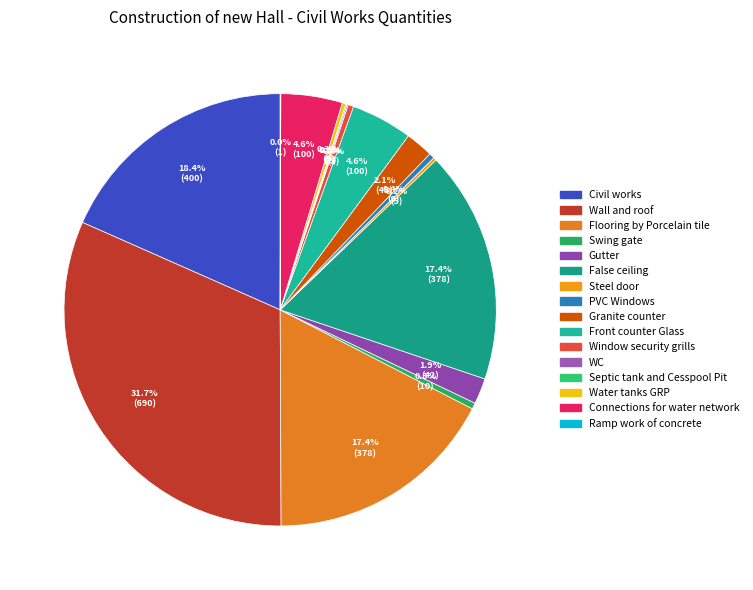

Is there any slice that represents more than half of the pie?

No